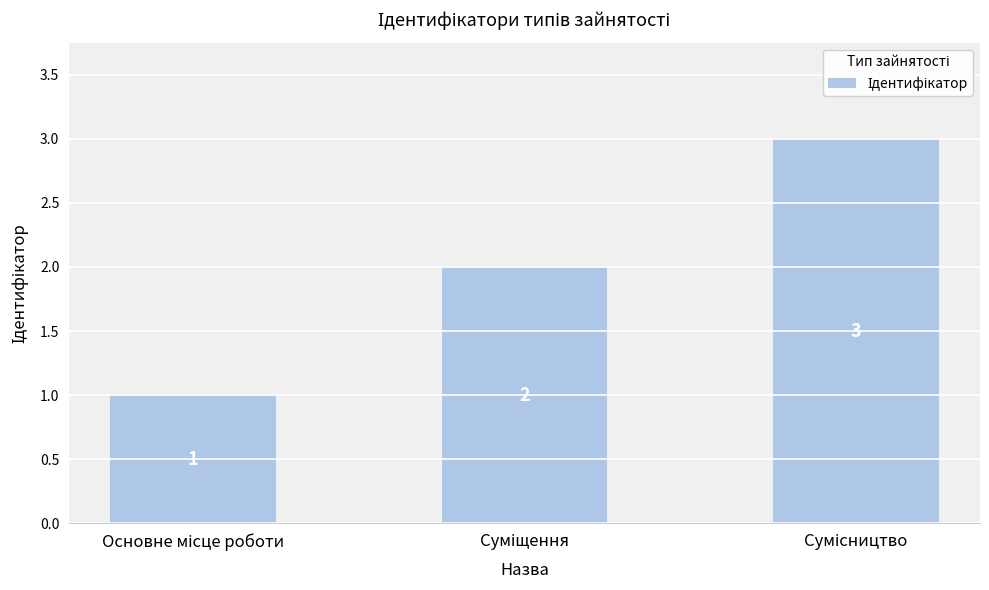

What is the average value?

2